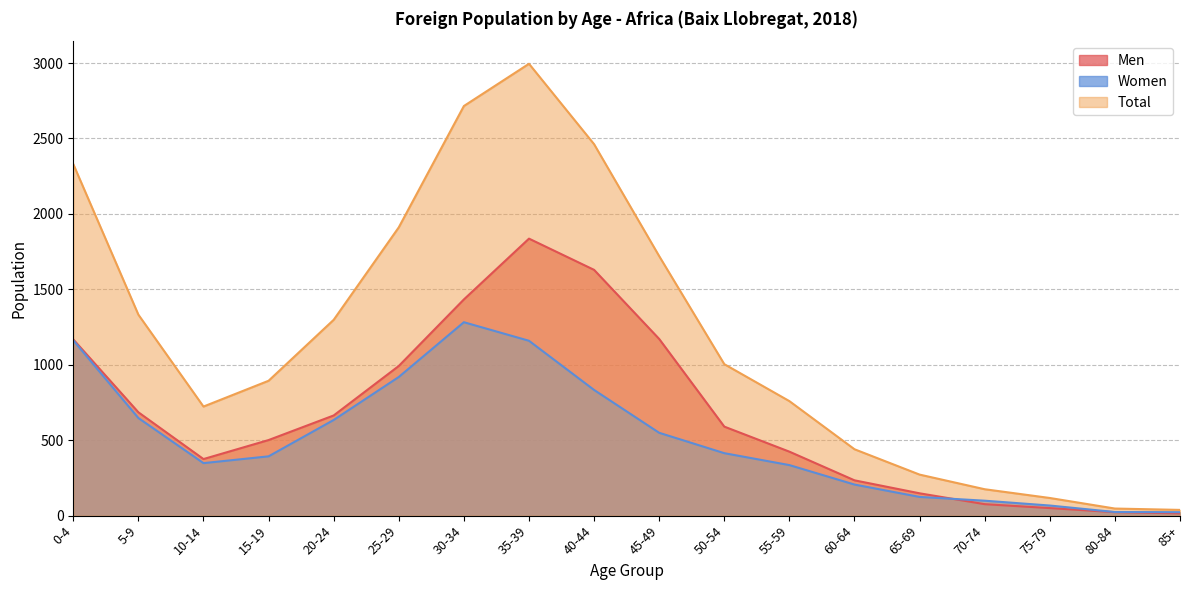

Is the value of Women at 30-34 greater than the value of Men at 85+?

Yes